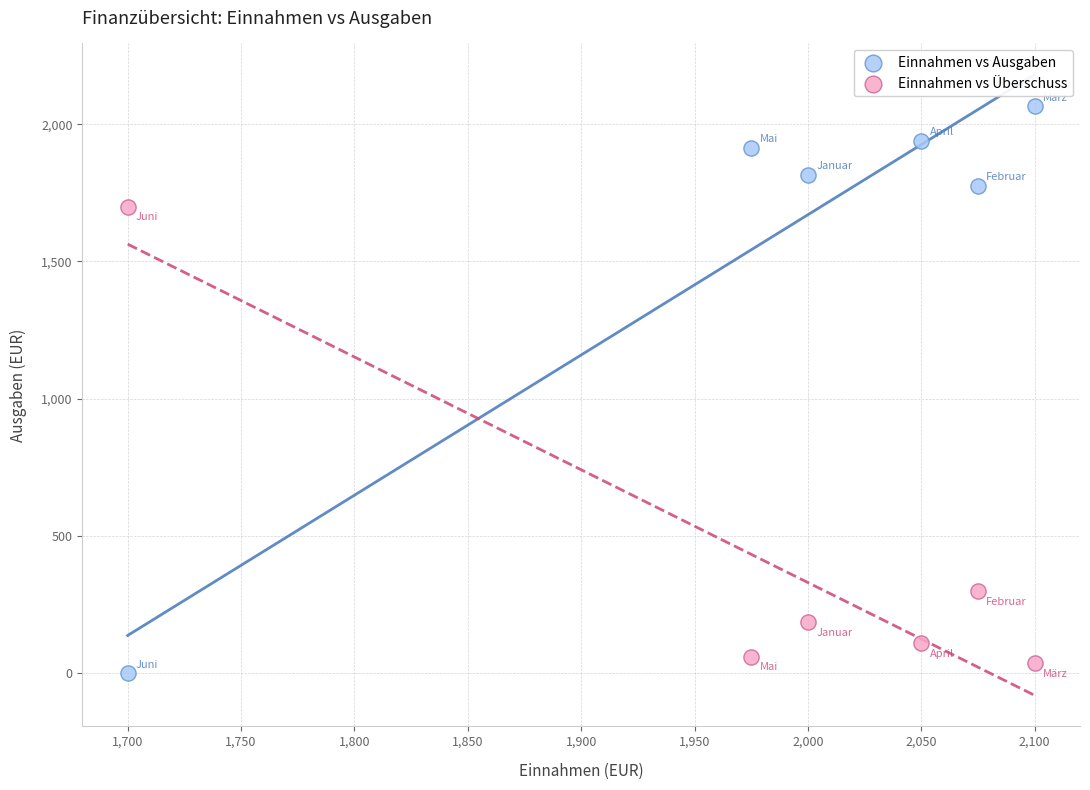

In the Einnahmen vs Ausgaben series, what Y value is closest to 1032?

1775